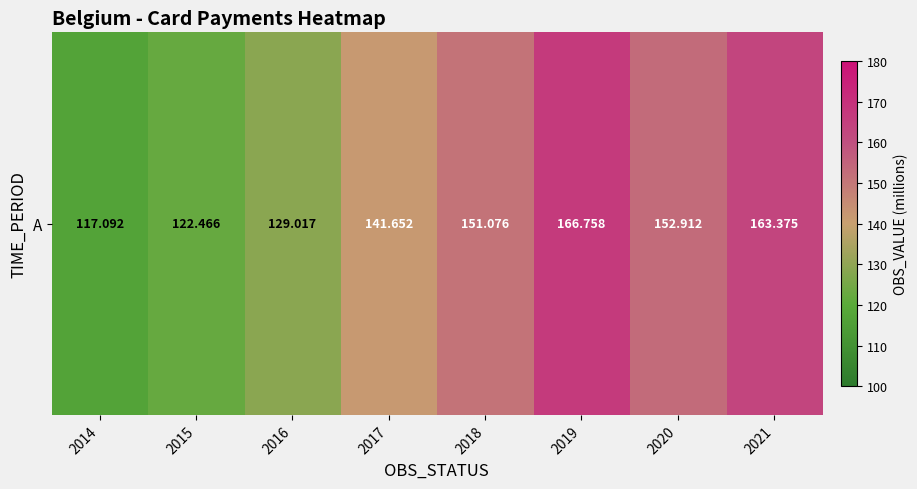

Reading left to right, transcribe all the data shown in this chart.

2014=117.1	2015=122.5	2016=129.0	2017=141.7	2018=151.1	2019=166.8	2020=152.9	2021=163.4